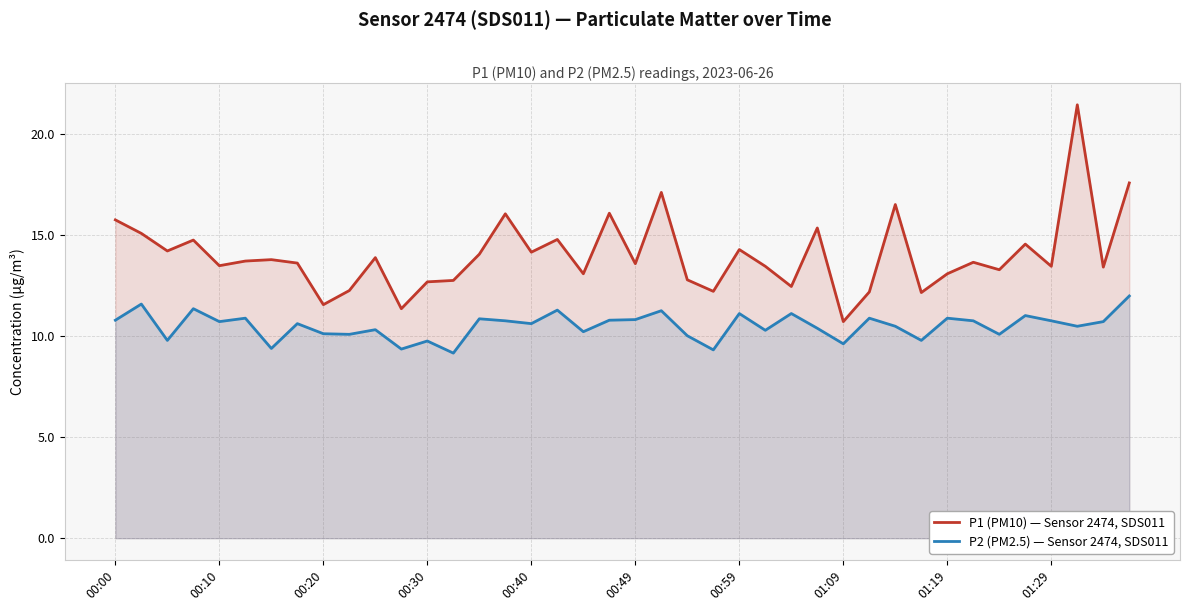

What is the difference between the second highest and minimum values in the P1 (PM10) — Sensor 2474, SDS011 series?

6.9